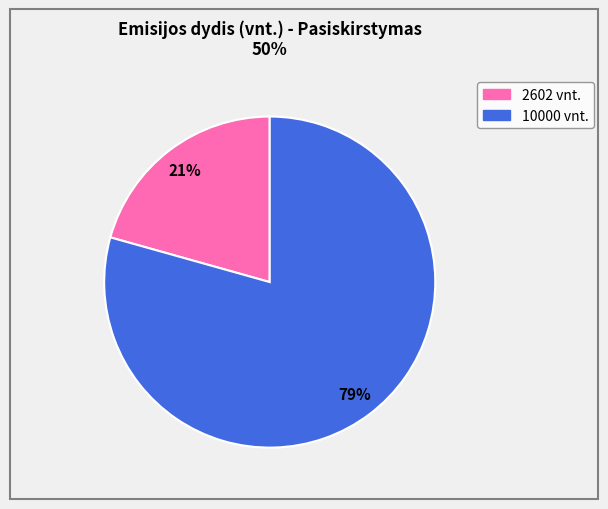

How many segments does this pie chart have?

2